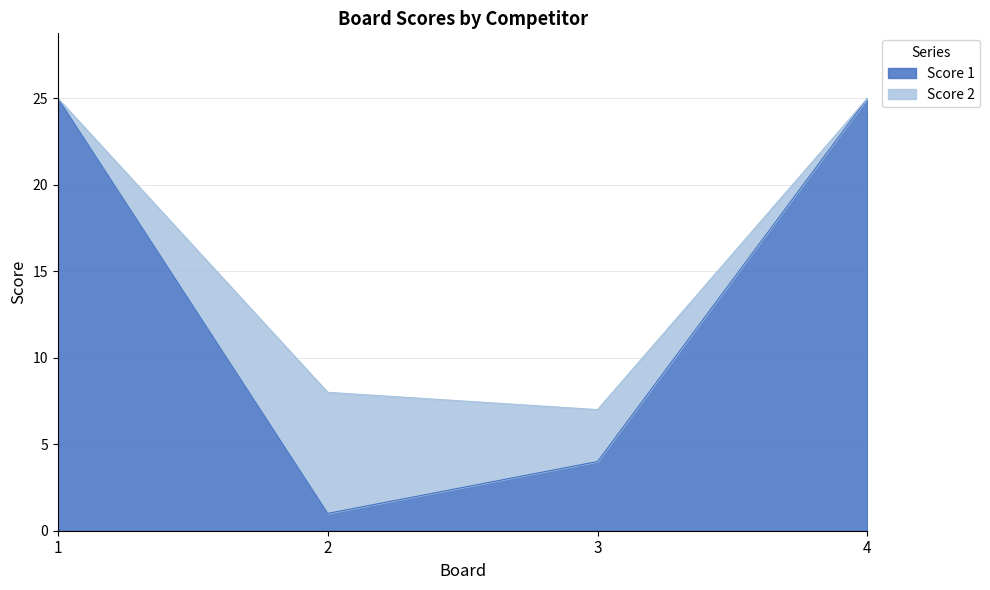

Reading right to left, extract all data points from this chart.

4=25	3=4	2=1	1=25